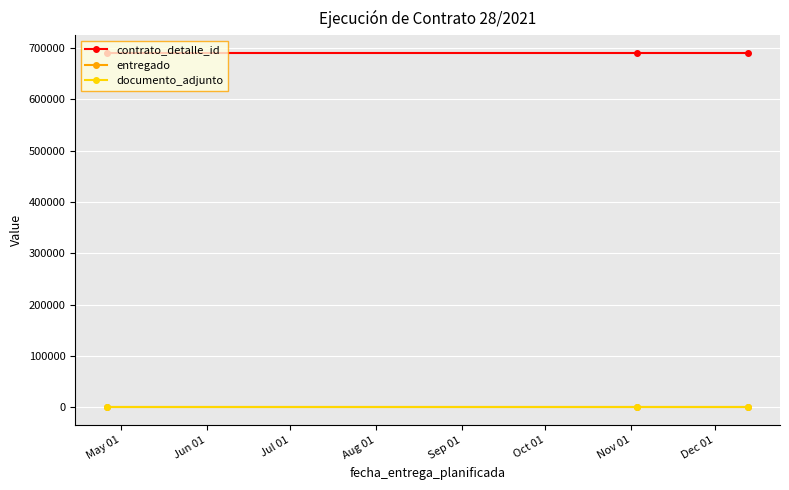

Reading left to right, list all the values displayed in this chart.

contrato_detalle_id: 690614	690614	690614
entregado: 1	1	1
documento_adjunto: 1	1	1